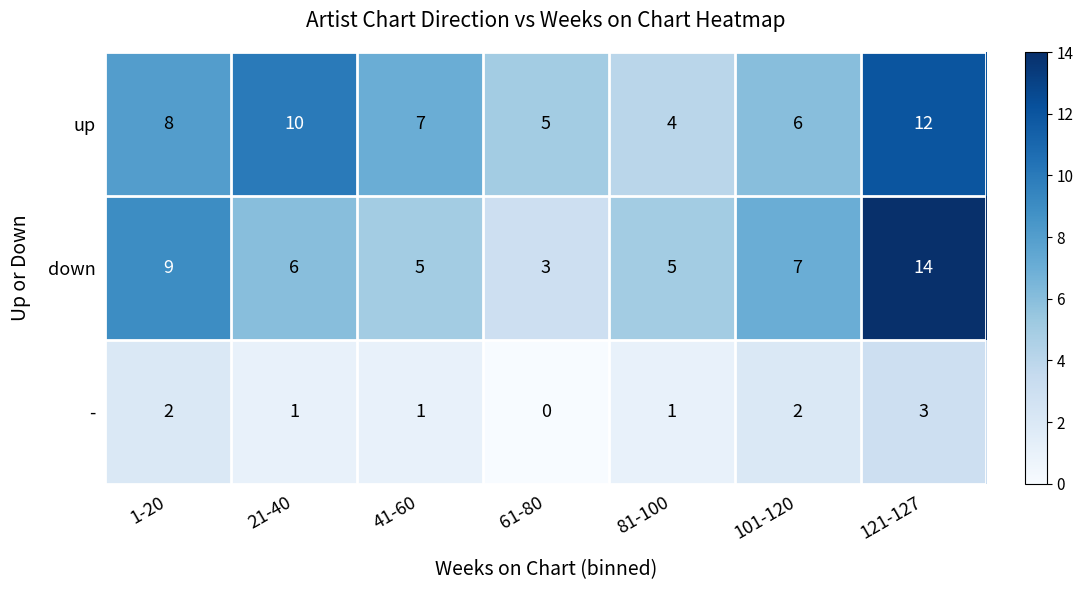

What is the sum of the up values at 21-40 and 81-100?

14